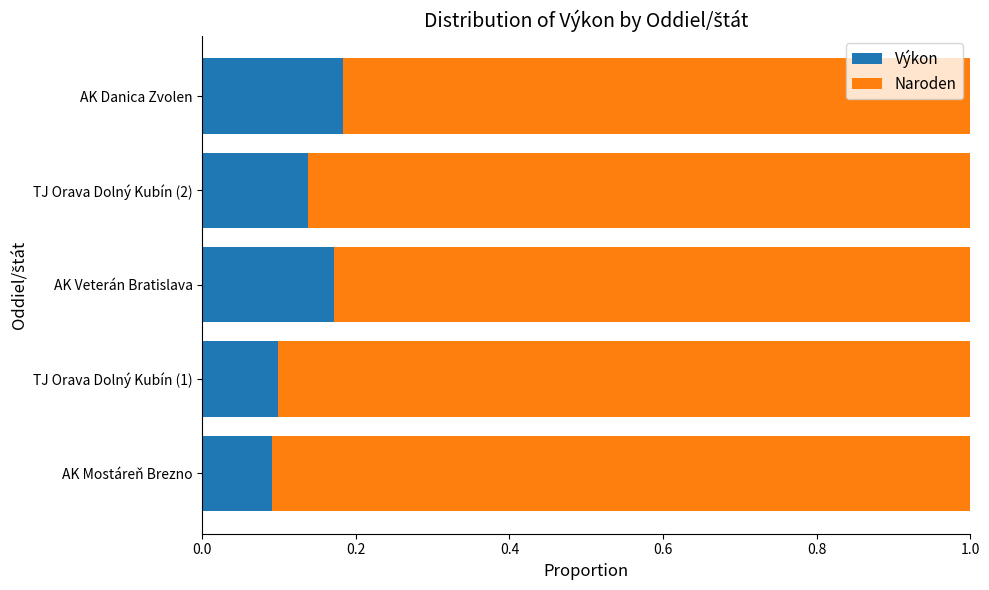

The value of Výkon at AK Mostáreň Brezno is 0.1. True or false?

True